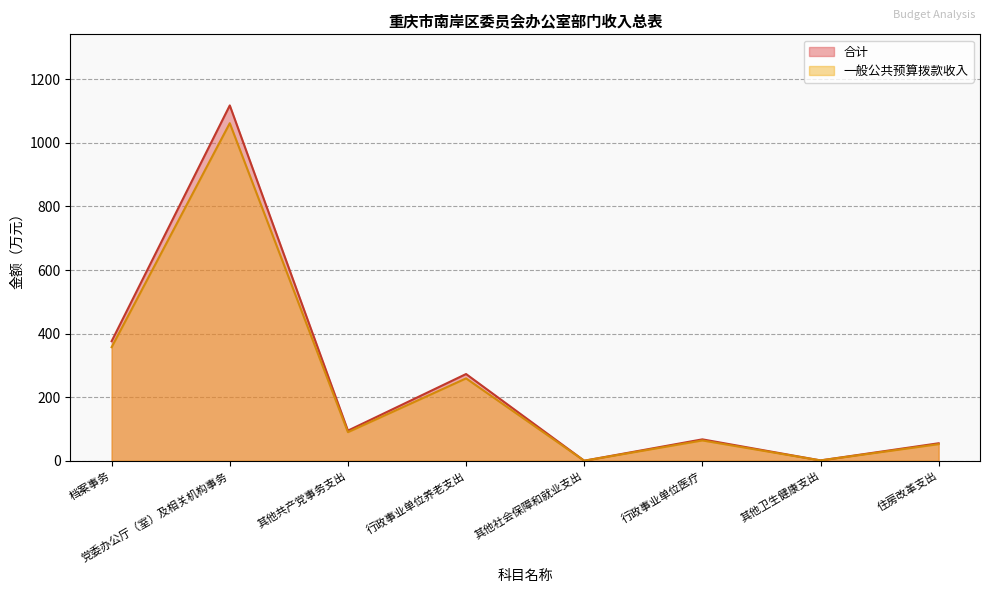

What is the difference between the maximum and second lowest values in the 一般公共预算拨款收入 series?

1060.6